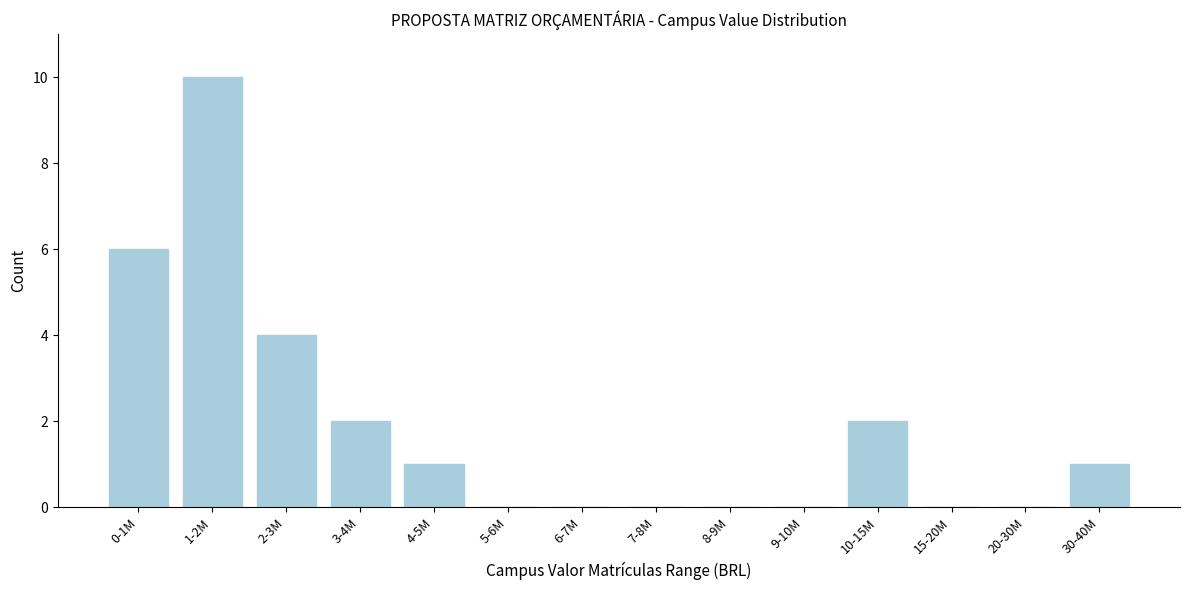

Reading left to right, extract all data points from this chart.

0-1M=6	1-2M=10	2-3M=4	3-4M=2	4-5M=1	5-6M=0	6-7M=0	7-8M=0	8-9M=0	9-10M=0	10-15M=2	15-20M=0	20-30M=0	30-40M=1